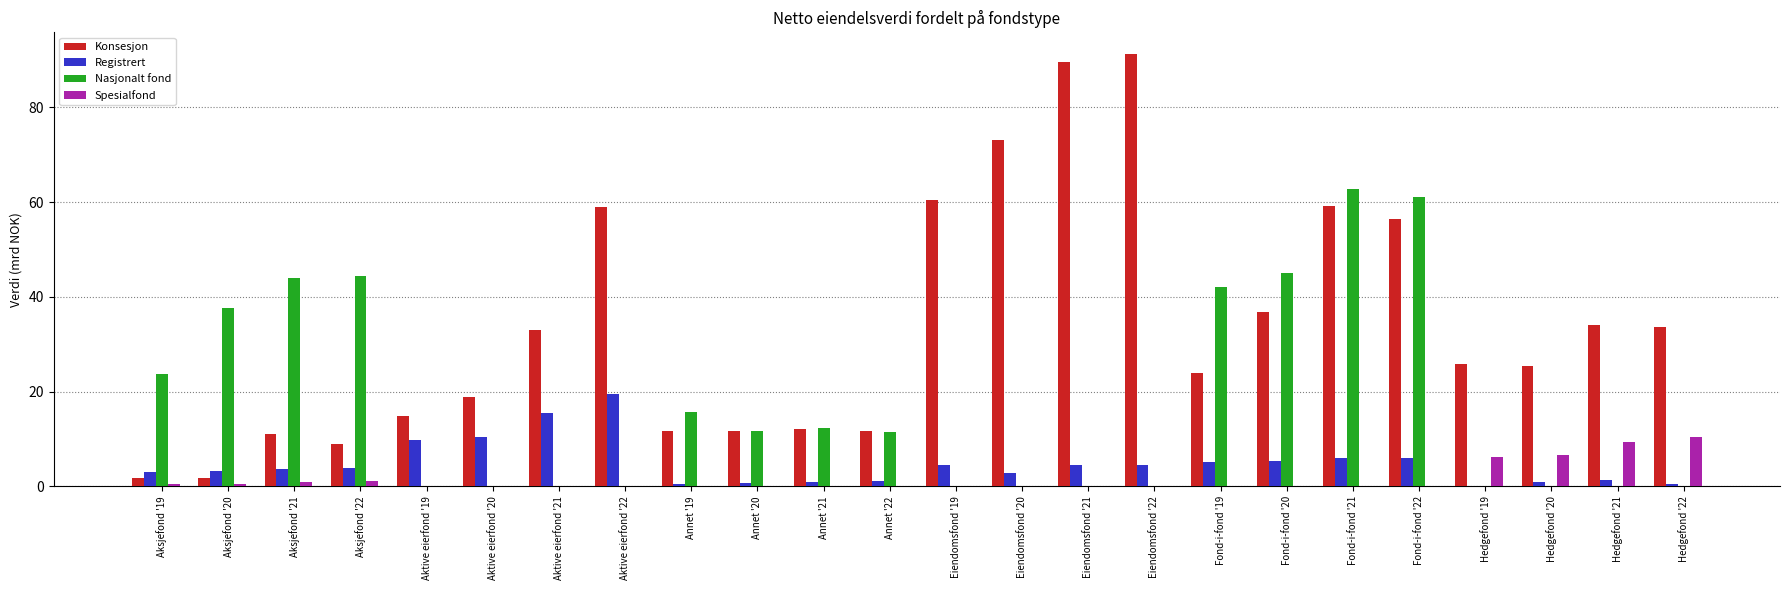

What is the maximum value for Konsesjon?

91.3